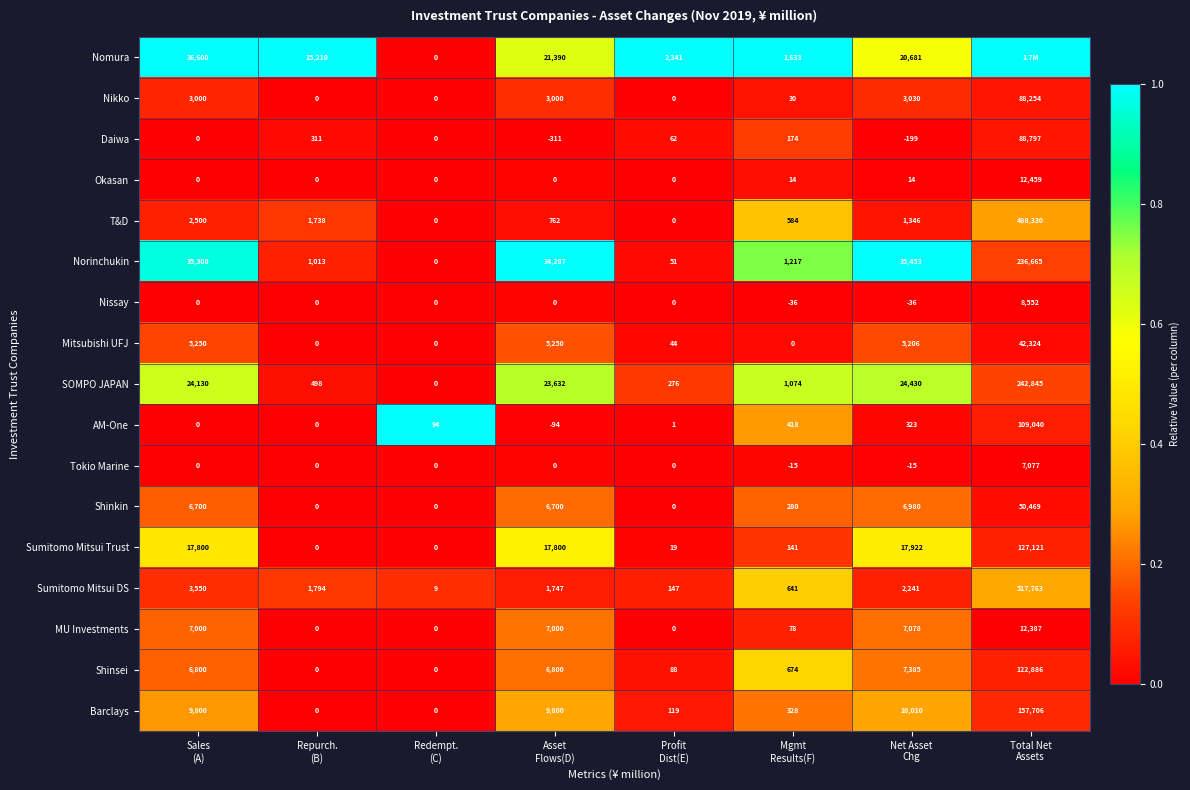

What is the average value of the Tokio Marine series?

881